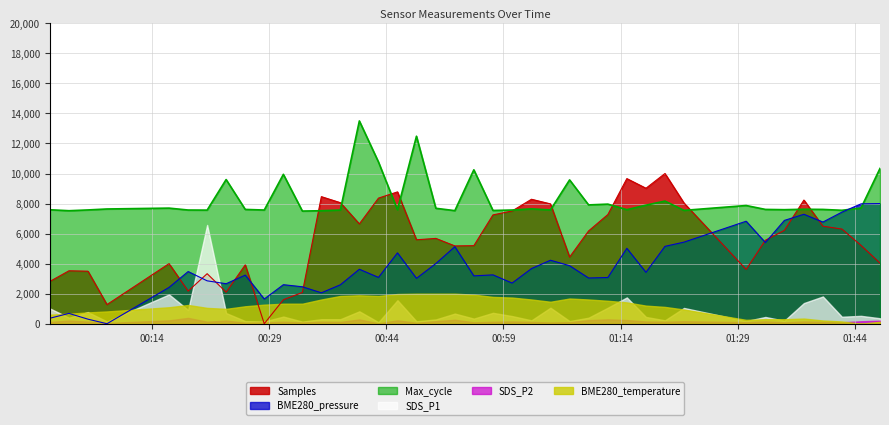

Is it true that Max_cycle equals 17556.4 at 14?

False